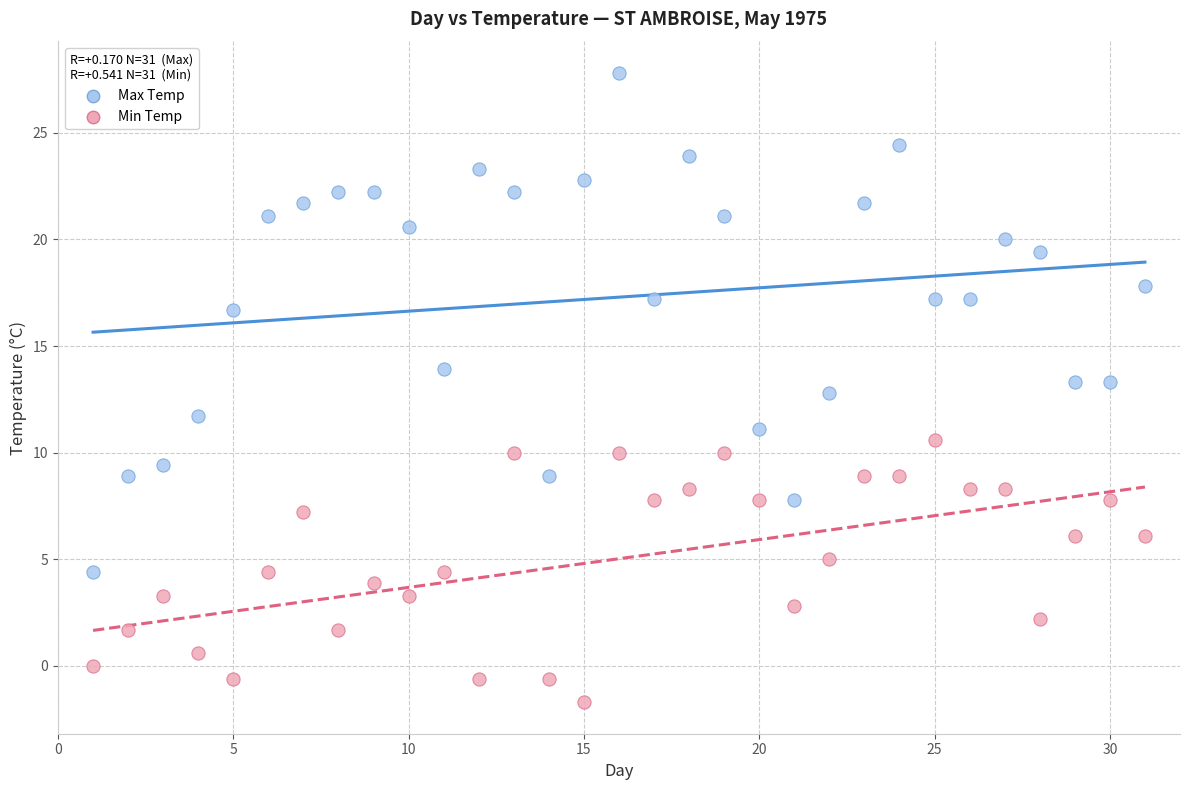

In the Max Temp series, what Y value is closest to 16?

16.7